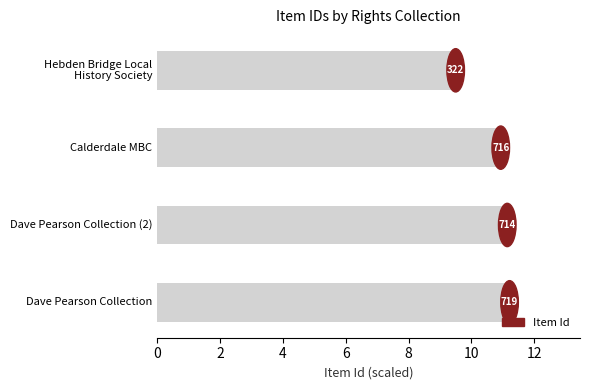

How many bars are there in total?

4